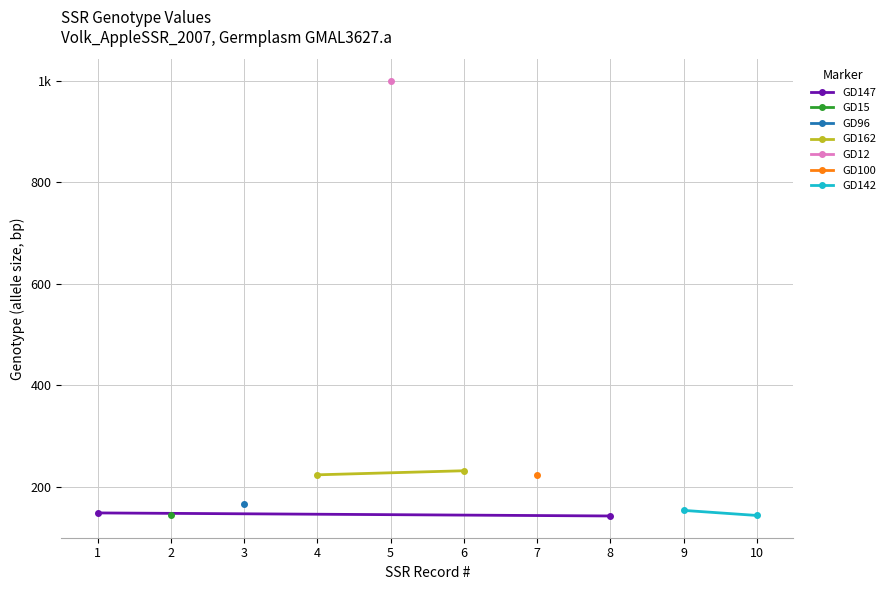

What is the difference between the GD147 values at 1 and 8?

6